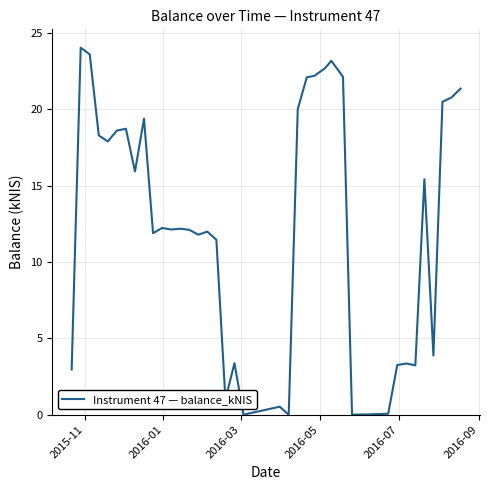

What is the difference between the maximum and minimum values?

24.0